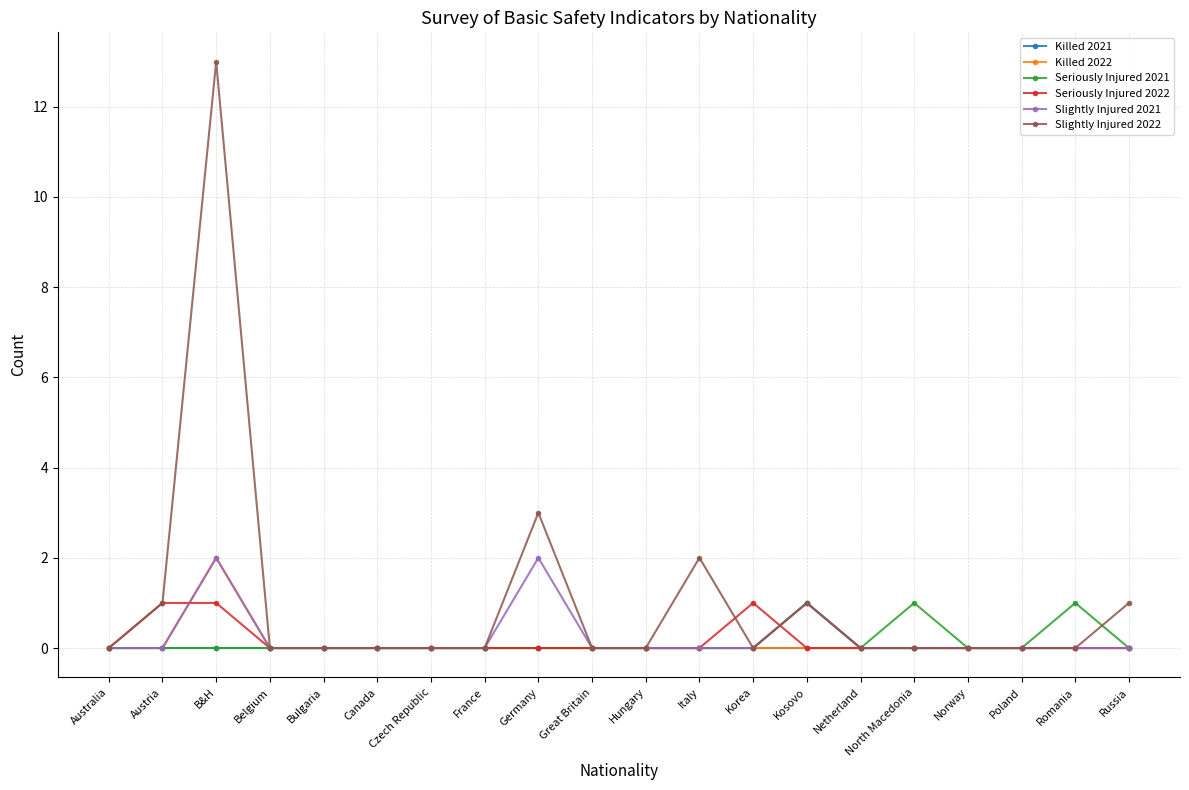

Is the value of Killed 2022 at France greater than the value of Seriously Injured 2022 at B&H?

No